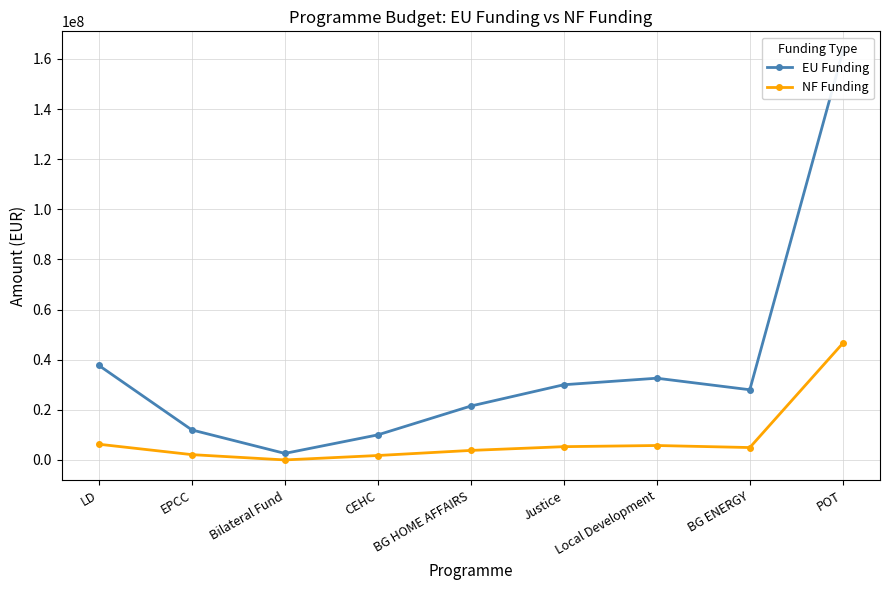

Reading left to right, transcribe all the data shown in this chart.

EU Funding: 37714867.8	11969816.2	2602000.2	10000000.0	21499670.5	29999539.8	32604347.1	28000000.0	162855769.7
NF Funding: 6264576.9	2112320.4	0.0	1764706.0	3794059.5	5294036.8	5753708.2	4941176.0	46534168.6